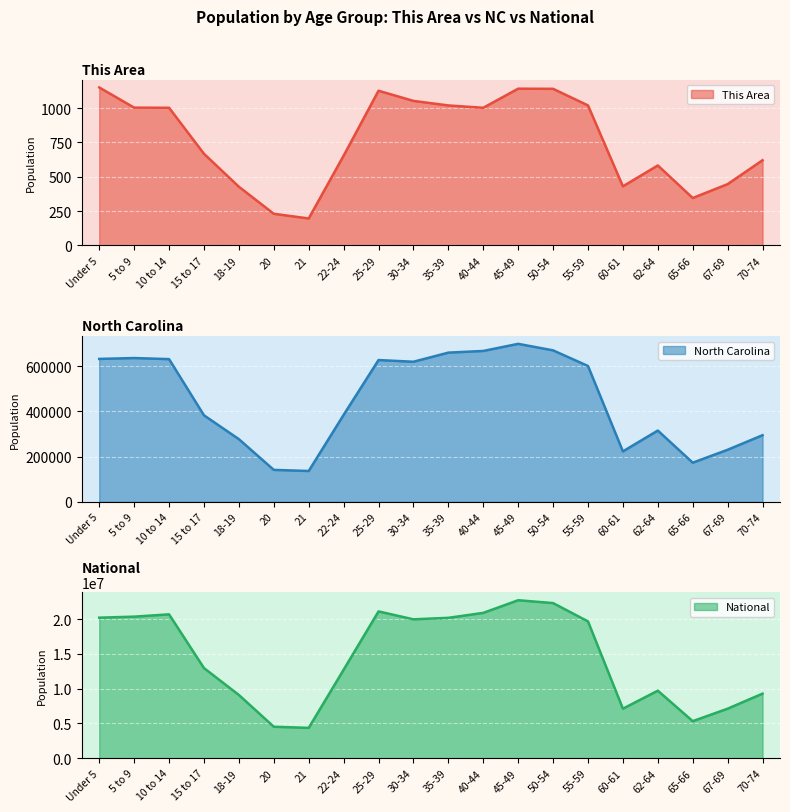

At which category is the sum across all series the highest?

45-49